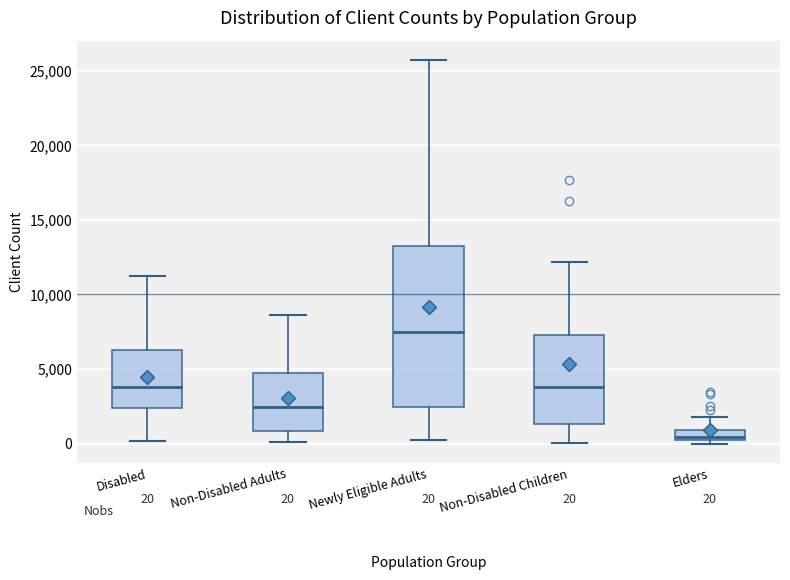

Which box's median line is the lowest?

Elders